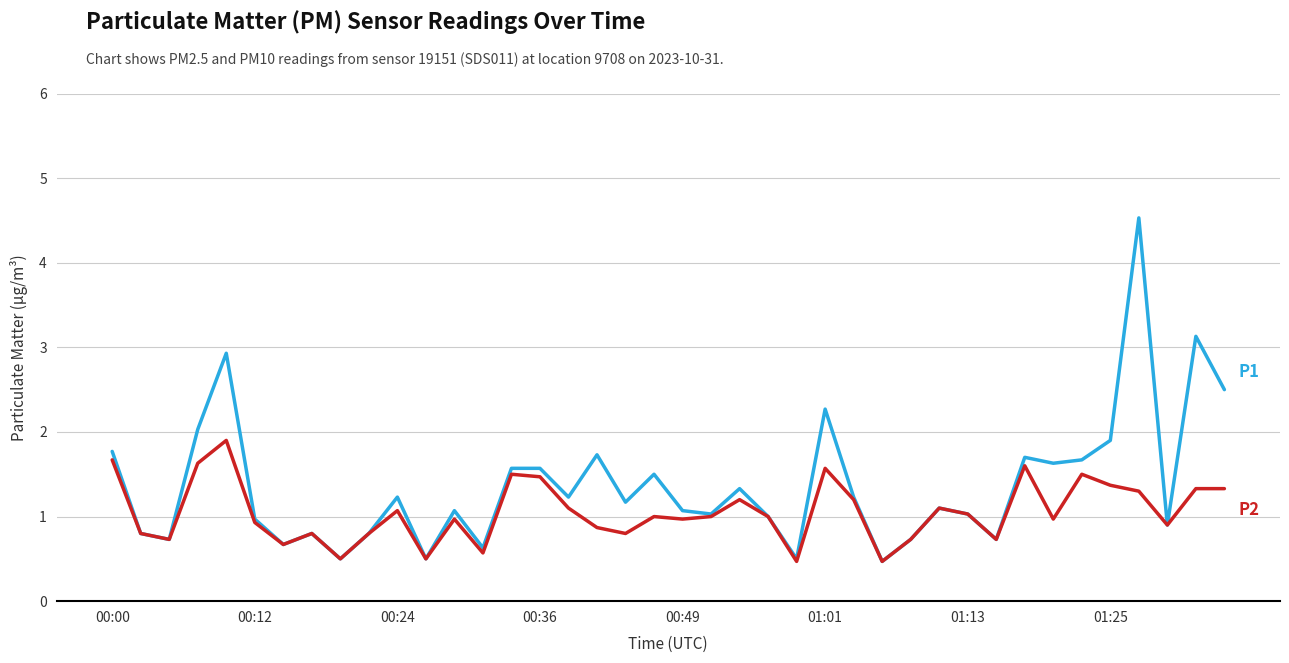

What is the maximum value shown in the chart?

4.5